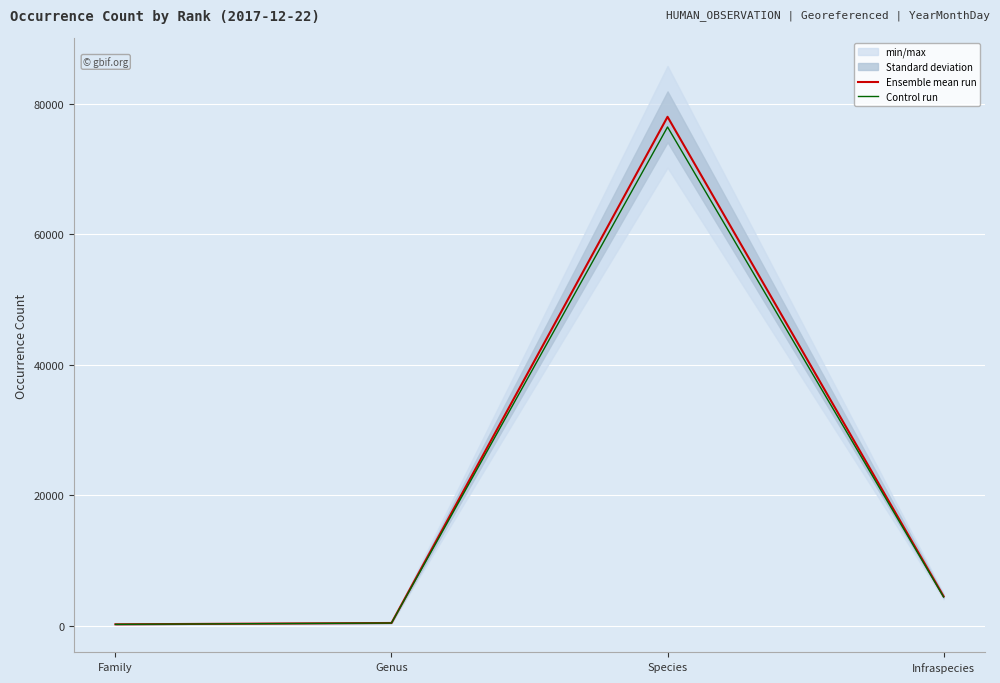

What is the label of the 1st point from the right?

Infraspecies